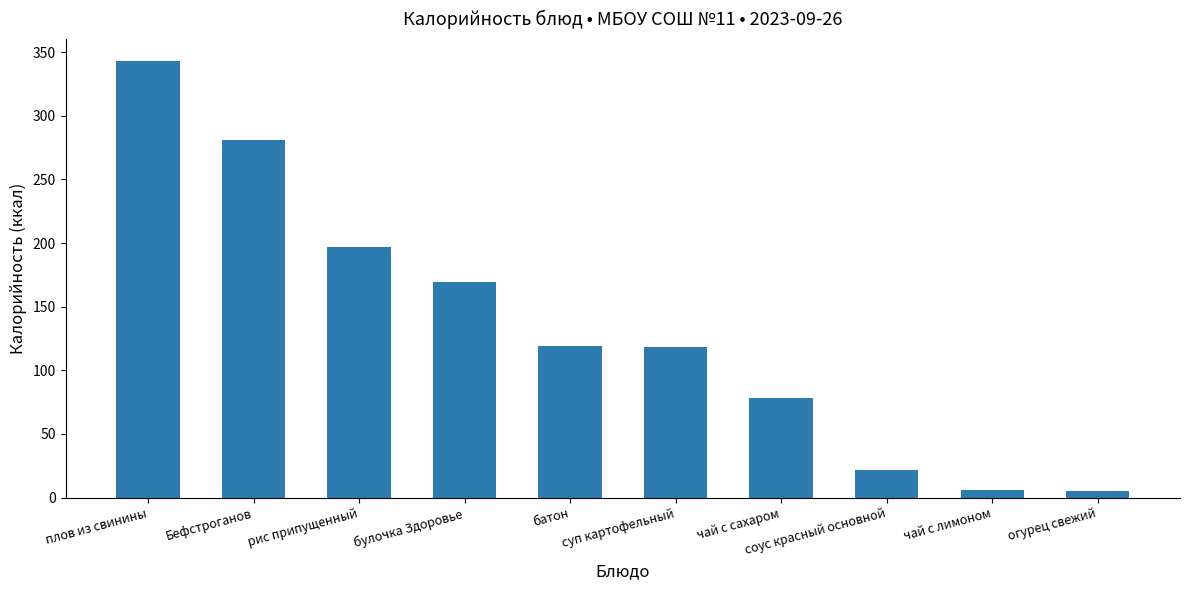

What is the average value?

134